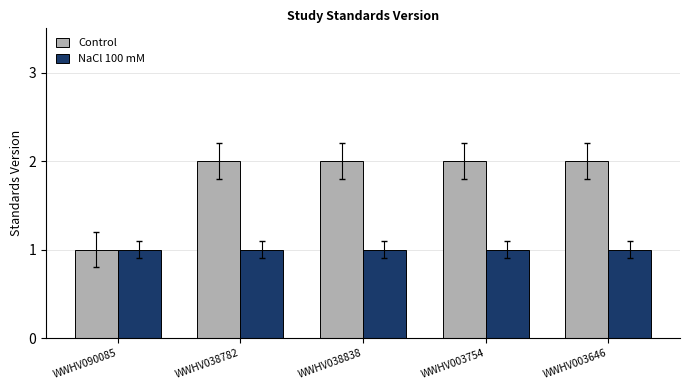

How many bars are there in each group?

2